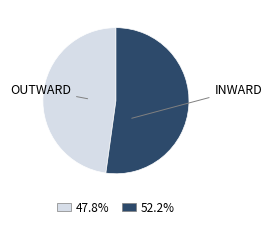

Is there any slice that represents more than half of the pie?

Yes